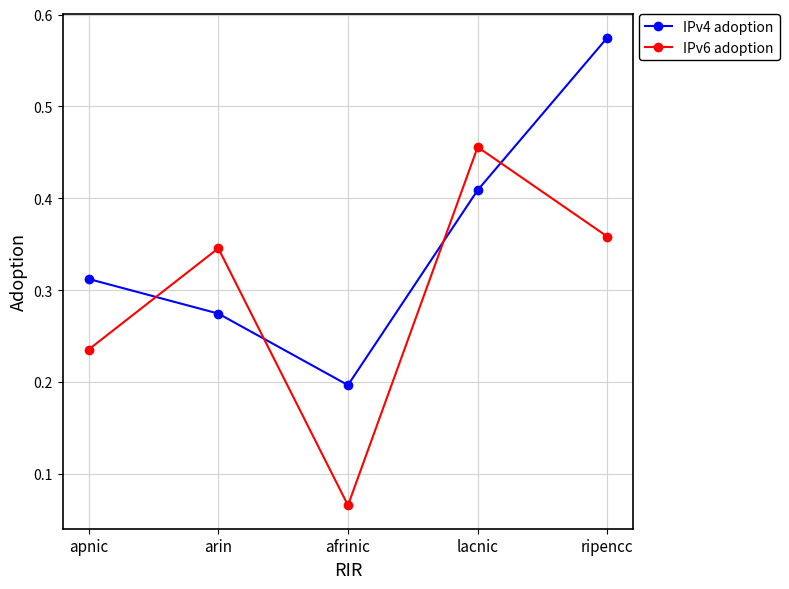

The IPv4 adoption series shows 0.1 at apnic. True or false?

False